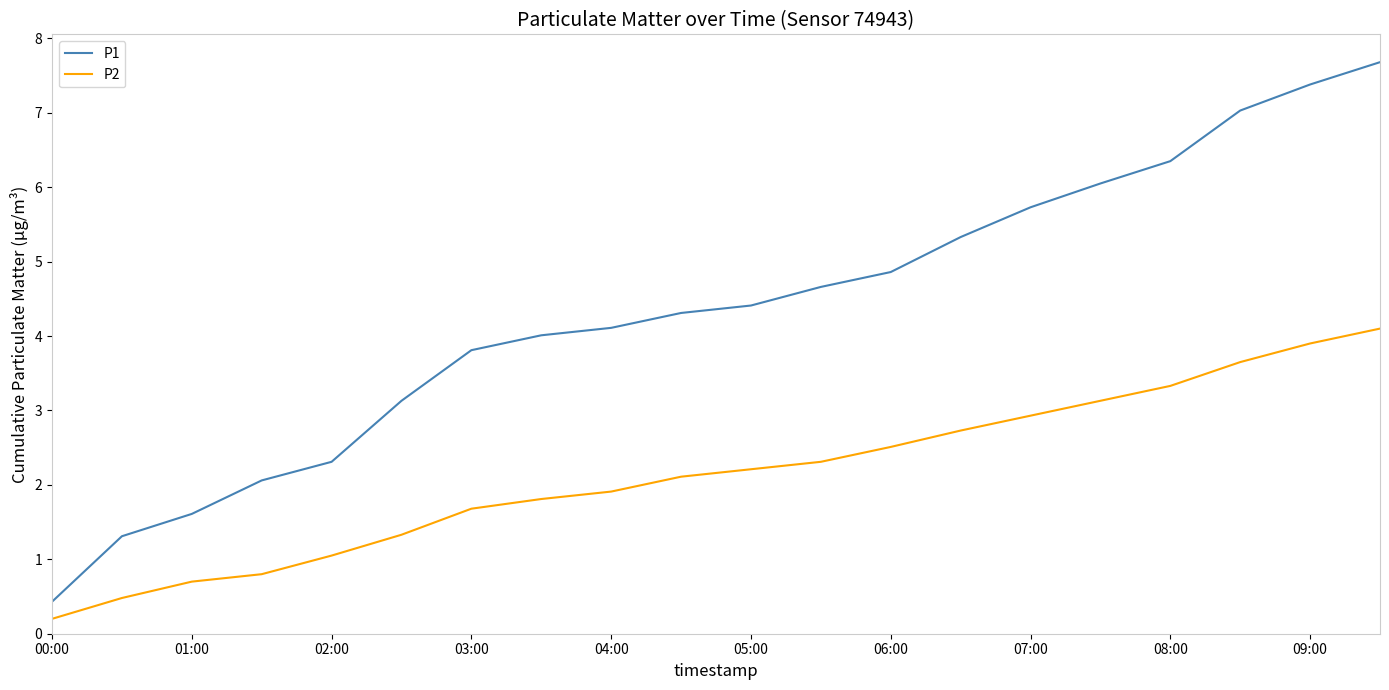

Rank the series by their average value, from highest to lowest.

P1, P2